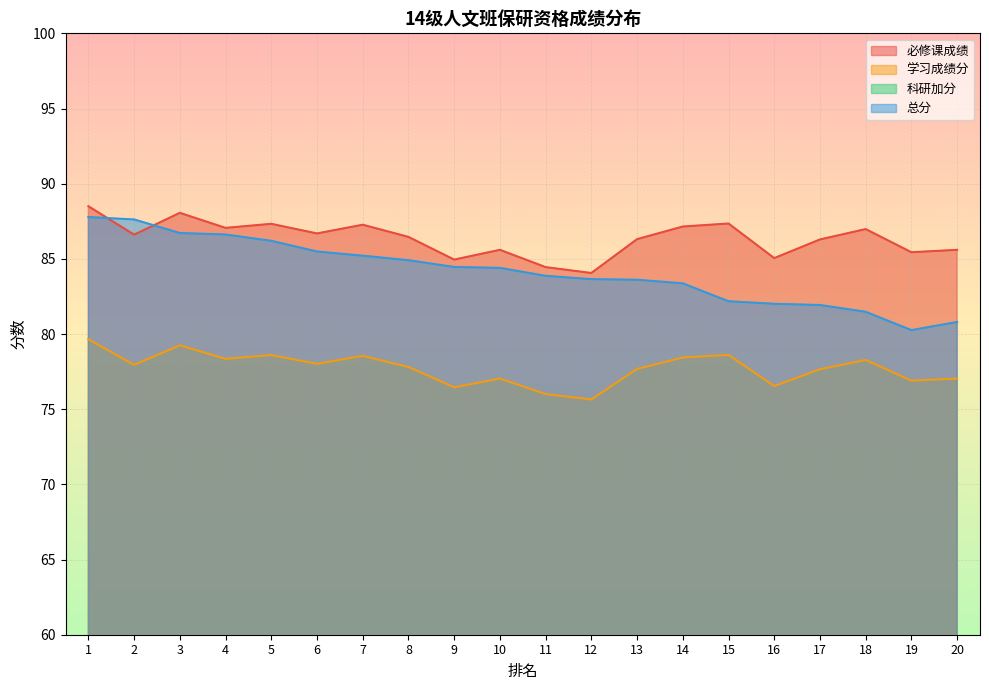

How many data points in 总分 are less than 84?

10